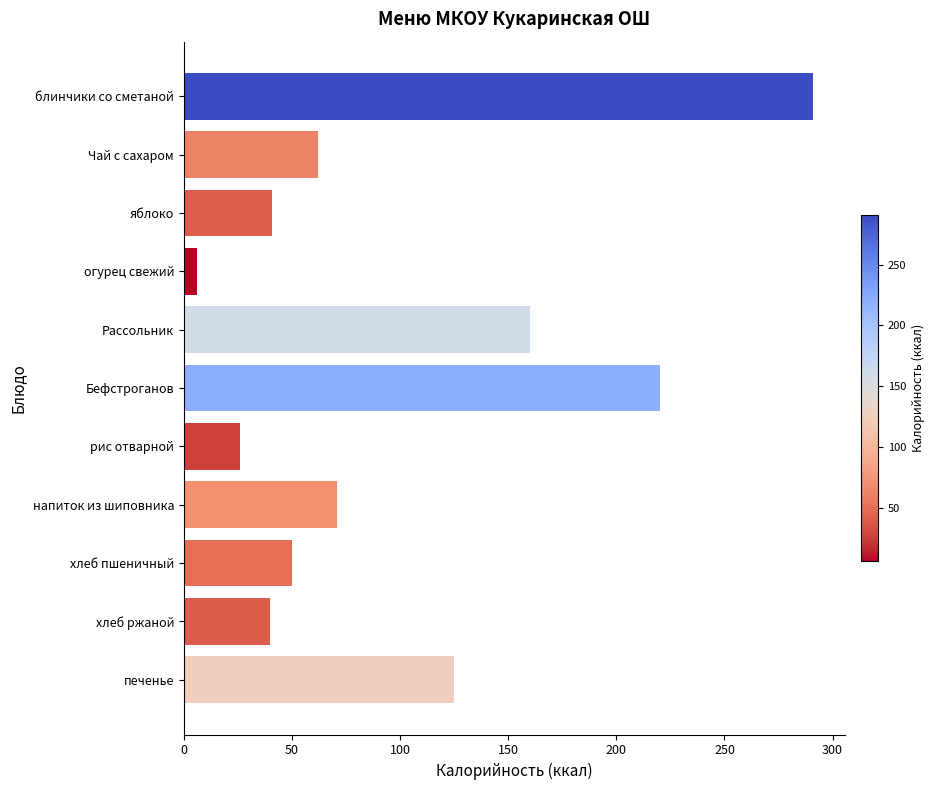

What is the sum of all values?

1092